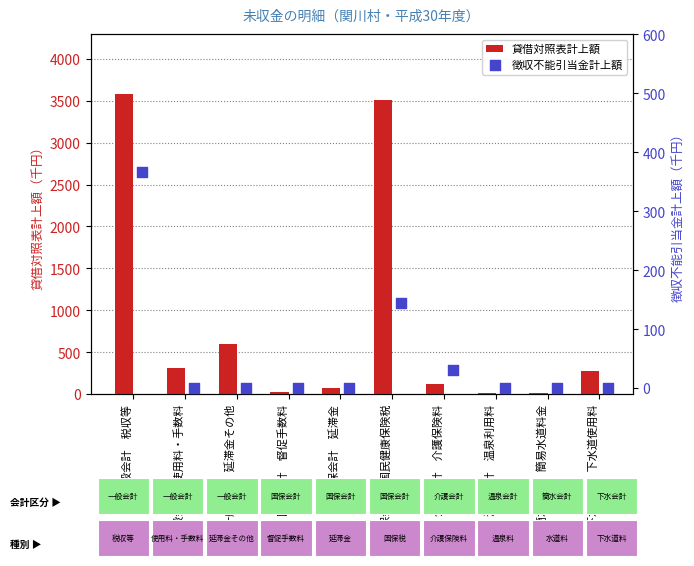

Which series contains the highest Y value?

貸借対照表計上額